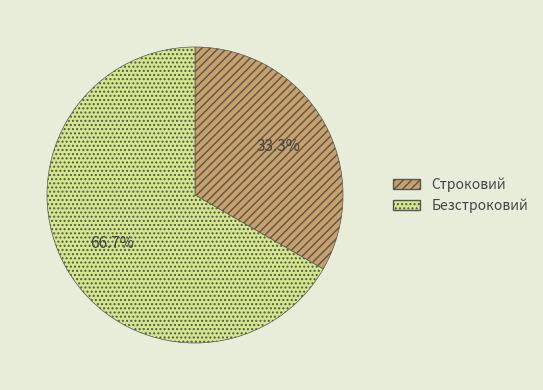

Which category accounts for the majority?

Безстроковий